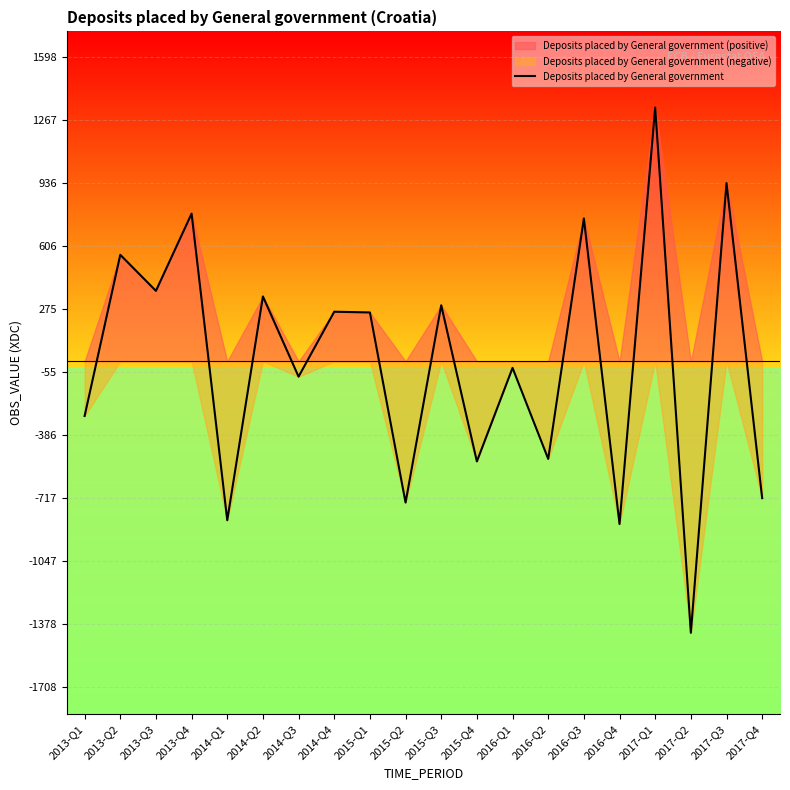

Is this an area chart (filled region under the line)?

No